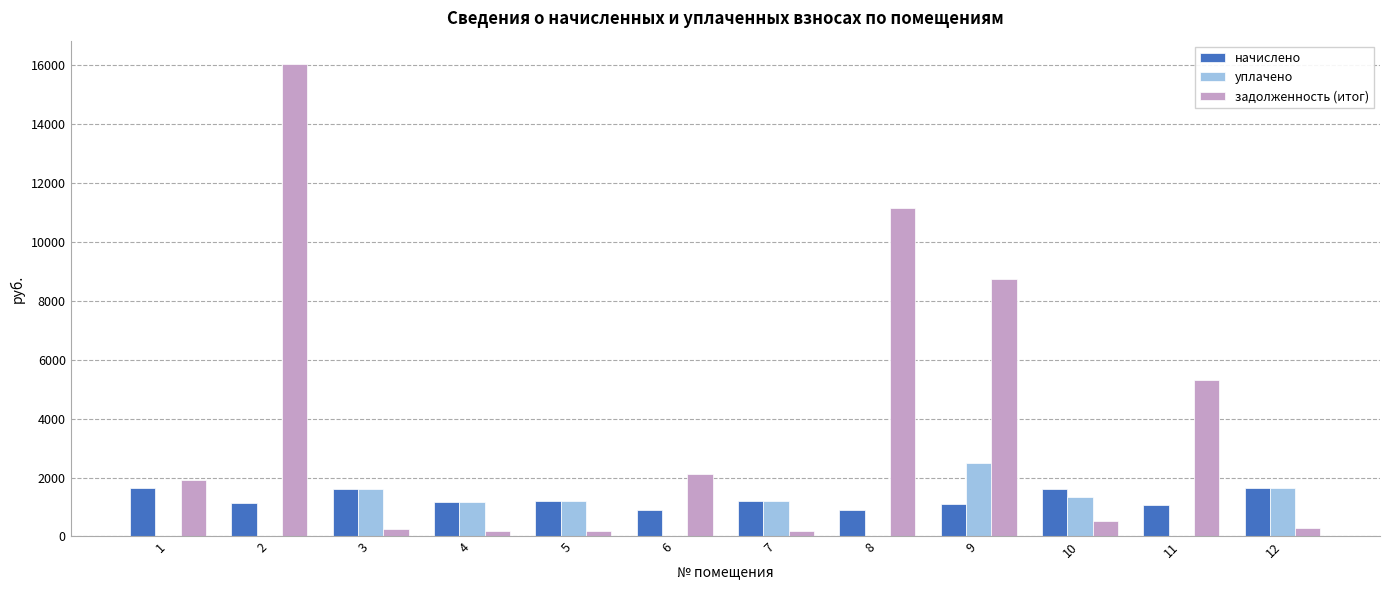

Which series has the largest total across all categories?

задолженность (итог)